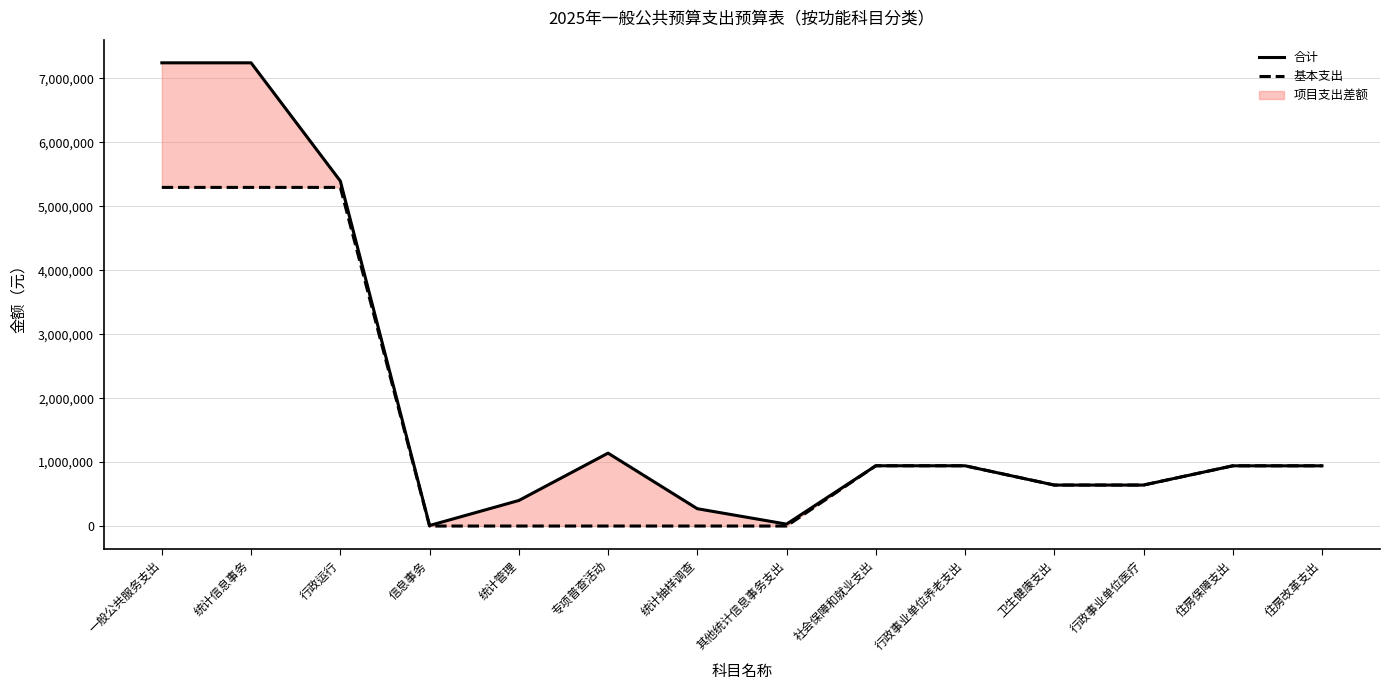

What is the total value across all series at 住房保障支出?

1883700